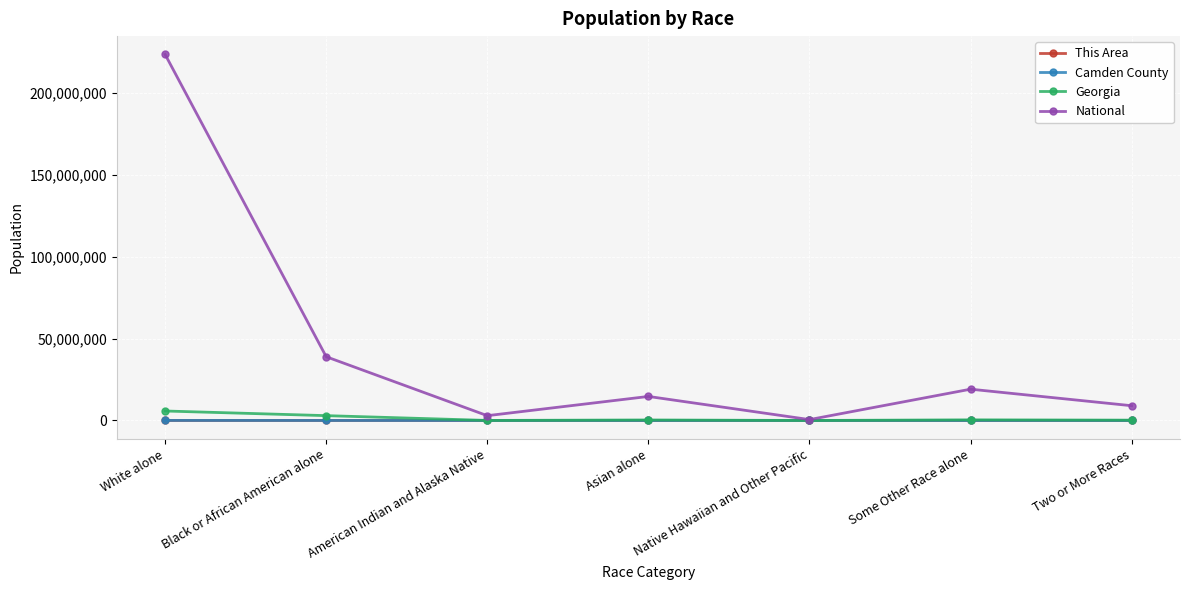

What is the difference between the highest and lowest values at American Indian and Alaska Native?

2932218